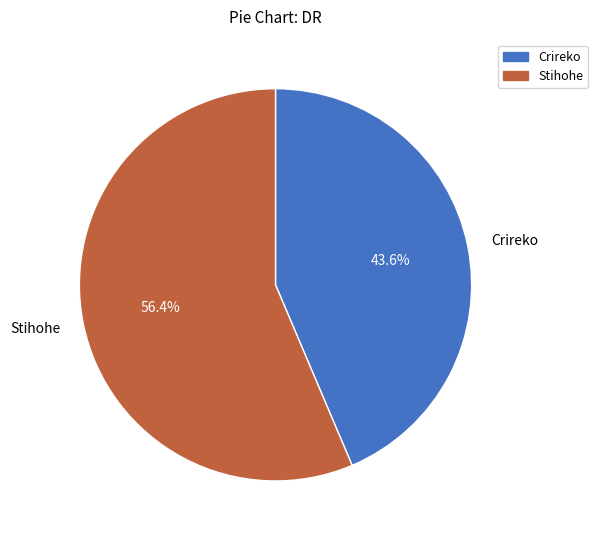

True or false: Crireko accounts for 44% of the total.

True